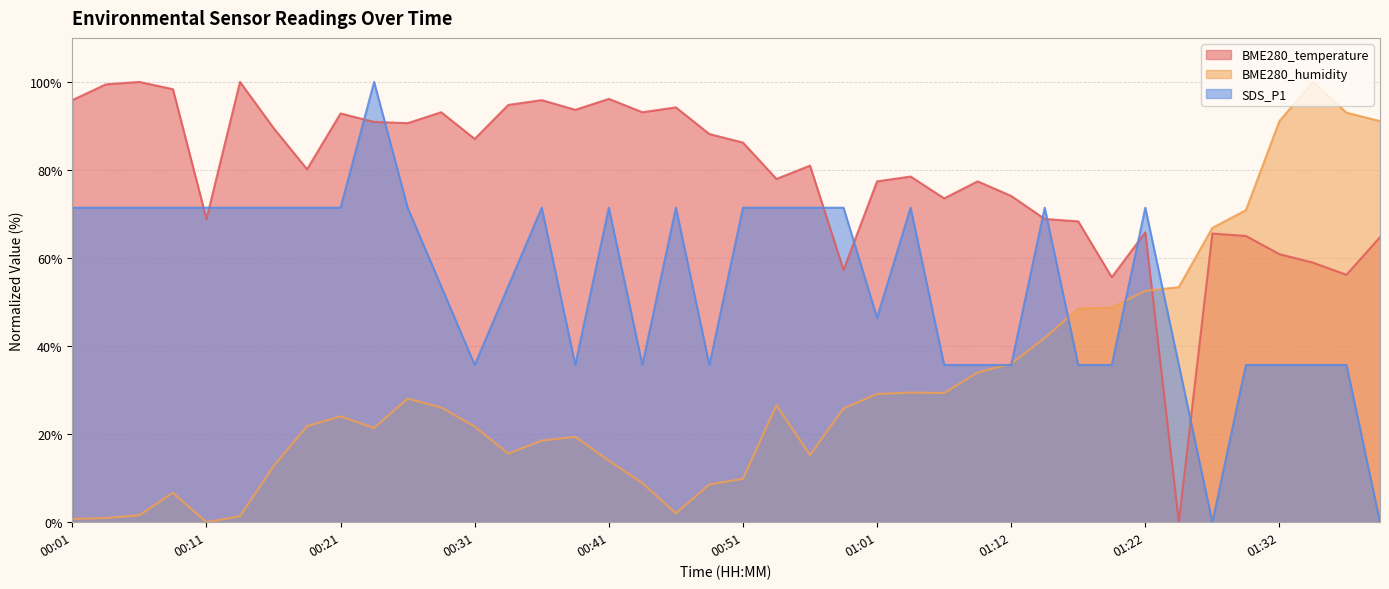

Is it true that SDS_P1 equals 53.6 at 00:29?

True